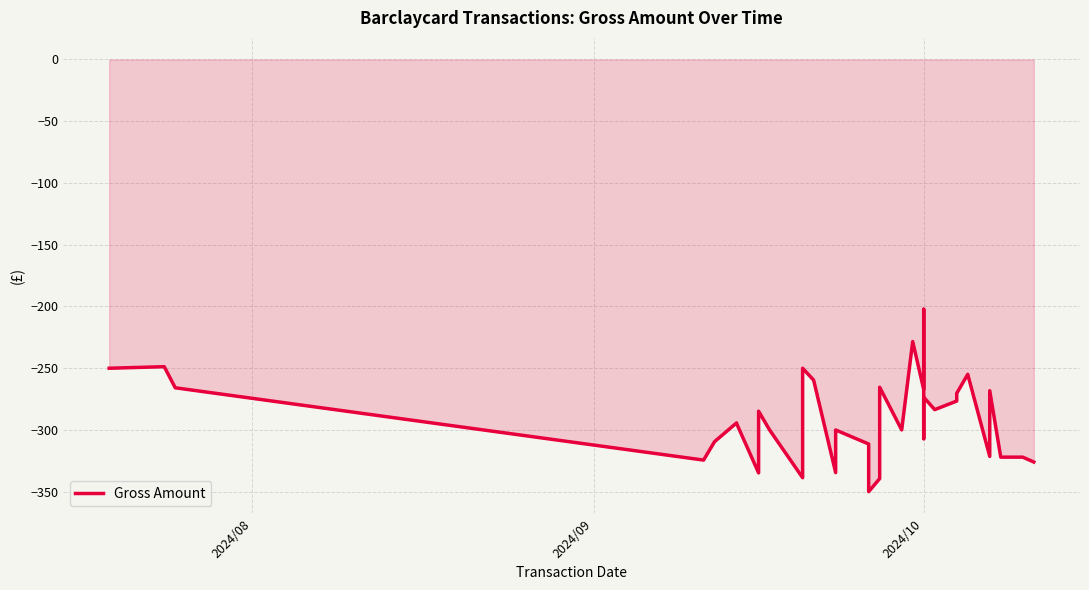

At which label does the data first exceed -294?

2024/08